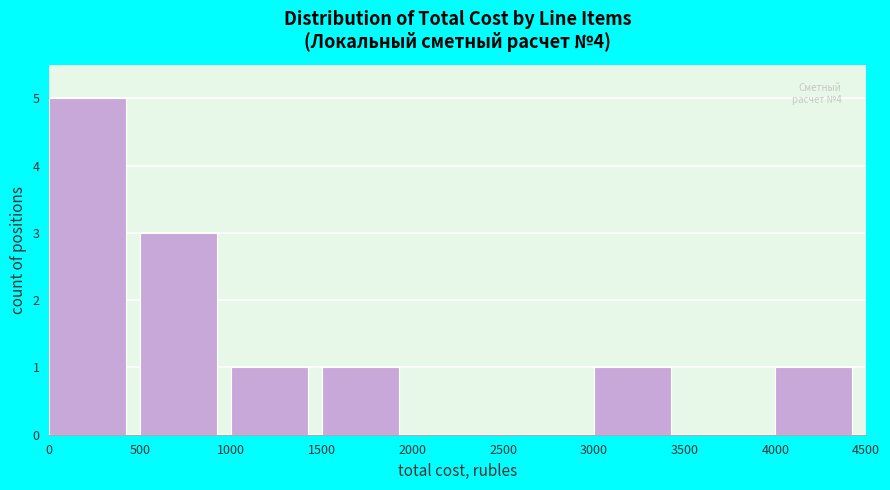

Which range on the x-axis has the tallest bar?

0 to 500